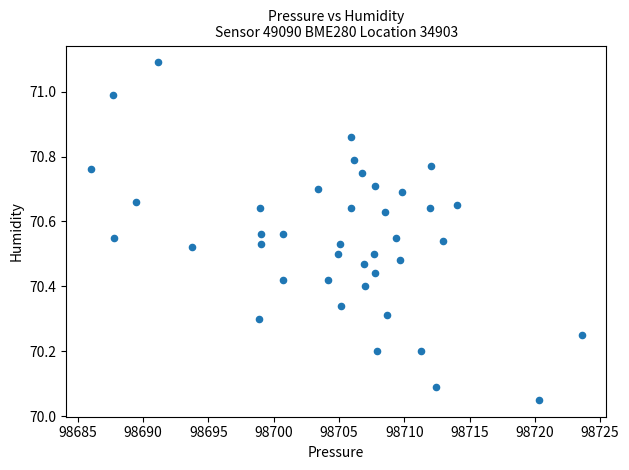

What is the range of Y values (max minus min)?

1.0